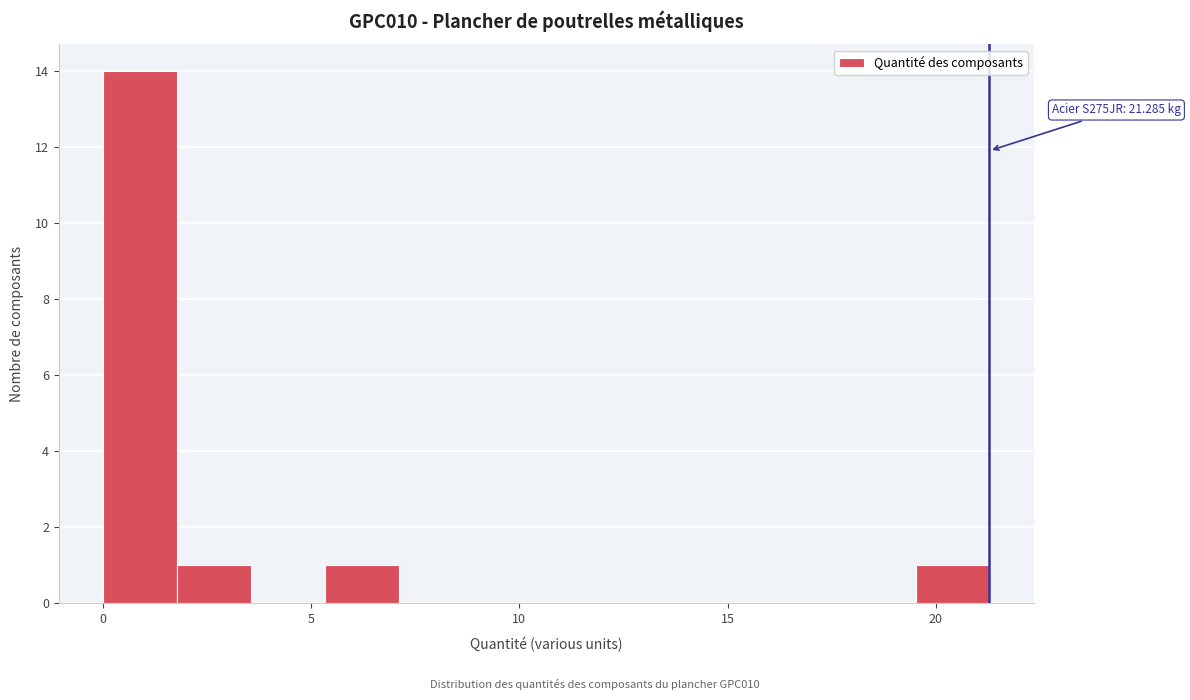

Read against the x-axis, roughly where is the centre of the tallest bar?

1.0